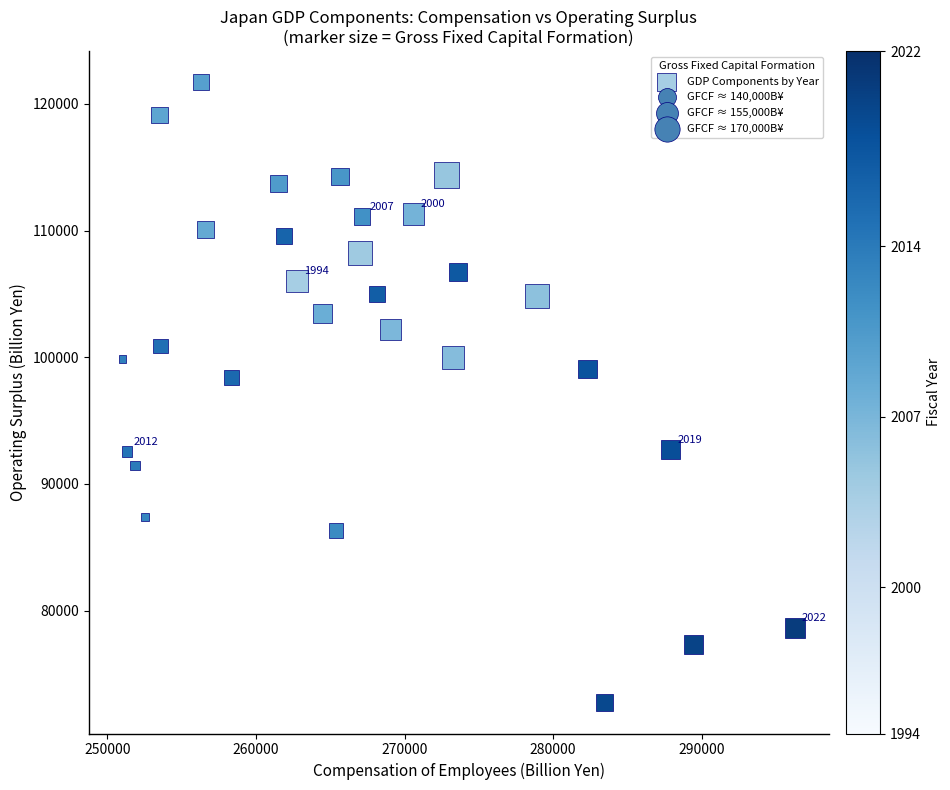

What Y value in the scatter plot is closest to 97229?

98419.4